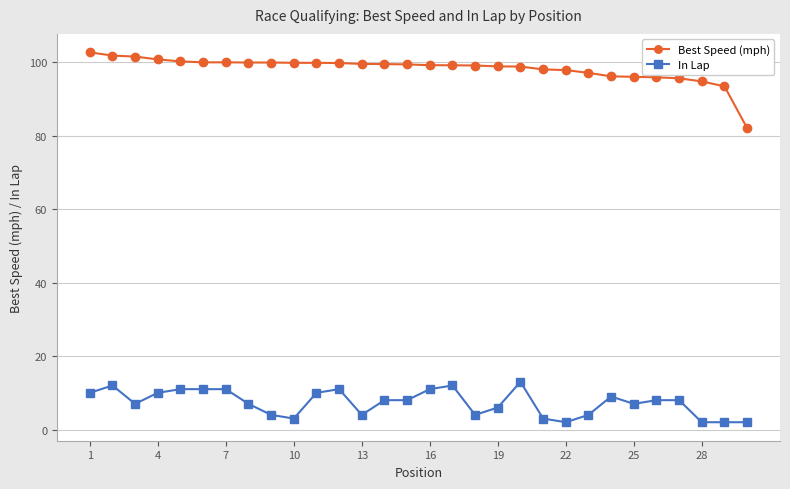

True or false: In Lap and Best Speed (mph) intersect in this chart.

False